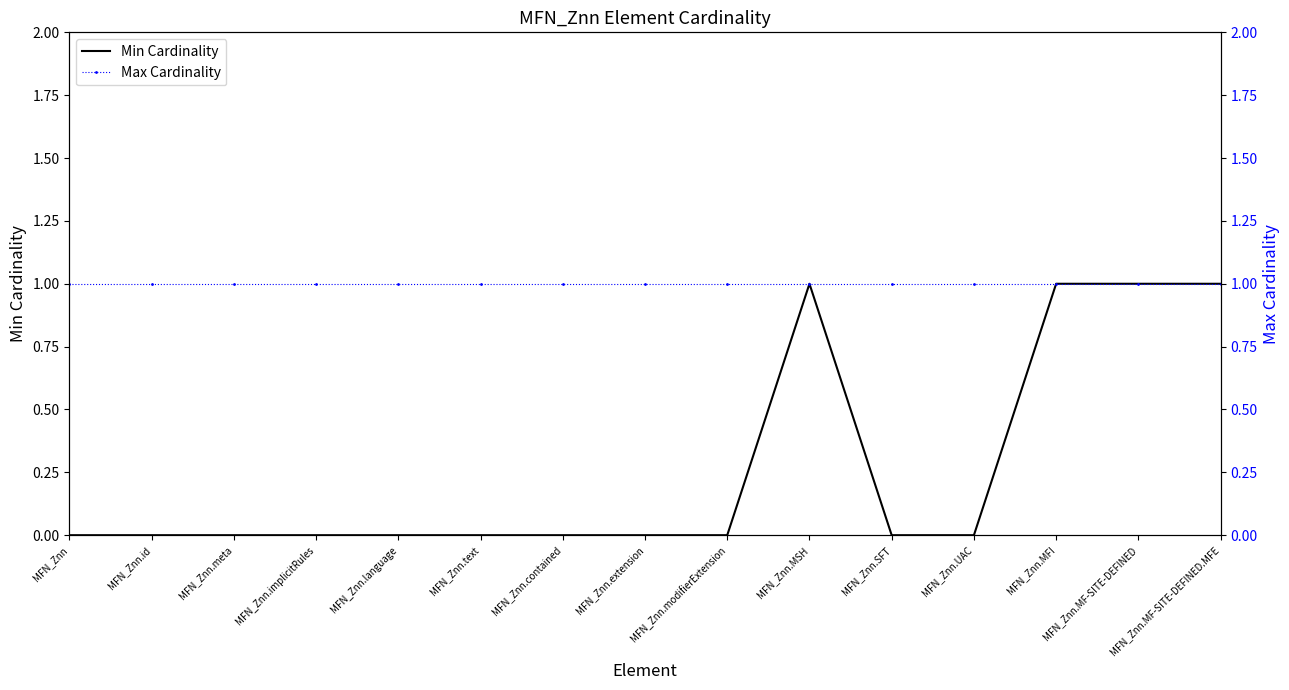

Rank the series by their maximum value, from lowest to highest.

Min Cardinality, Max Cardinality